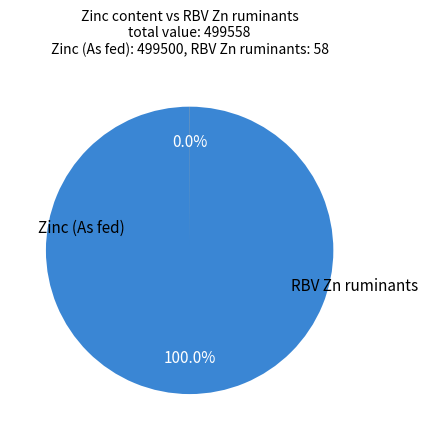

Rank the categories by value from highest to lowest.

Zinc (As fed), RBV Zn ruminants